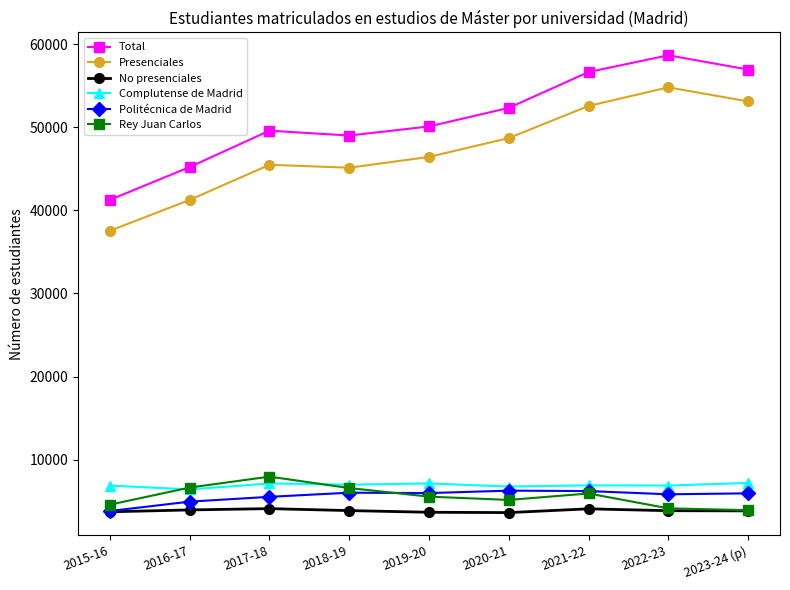

Which series has the widest spread of values?

Total